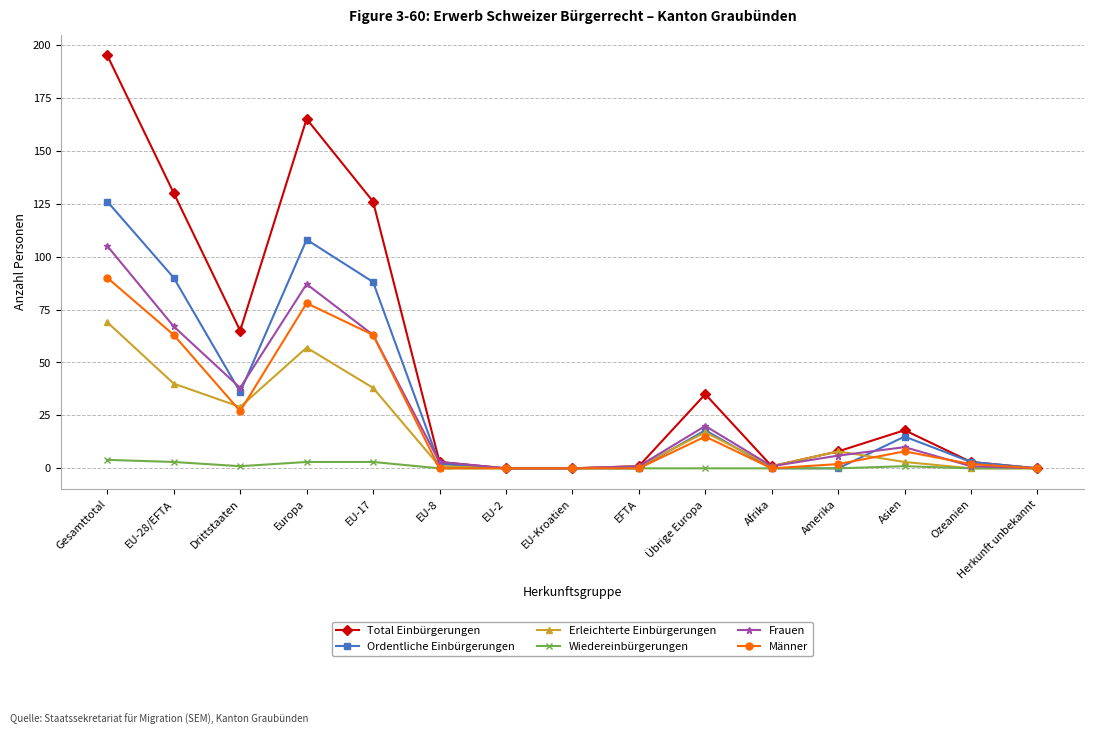

The Männer series shows 111 at EU-28/EFTA. True or false?

False